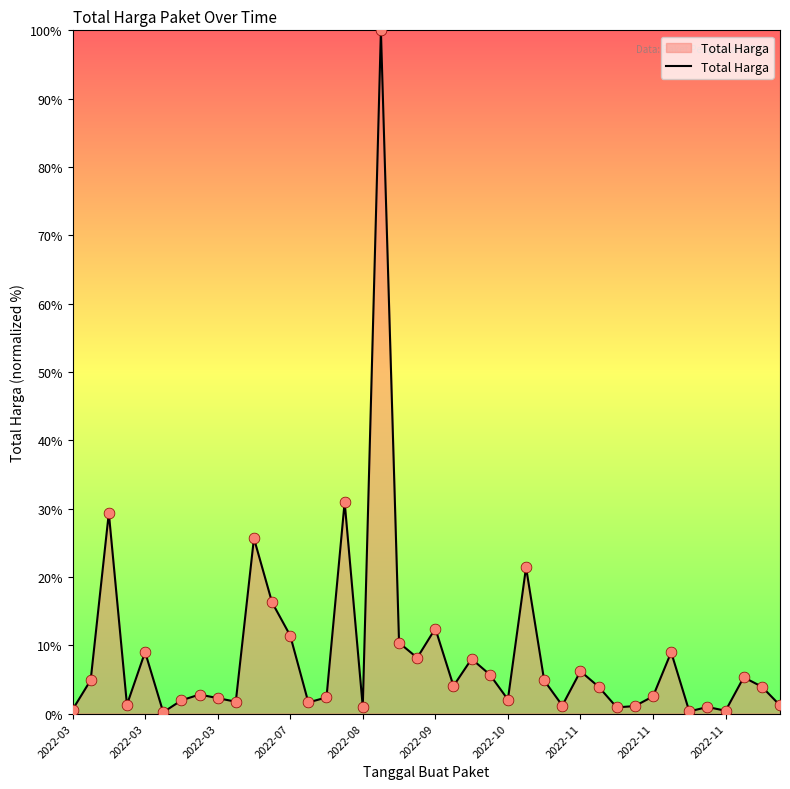

What is the difference between the maximum and minimum values?

99.8